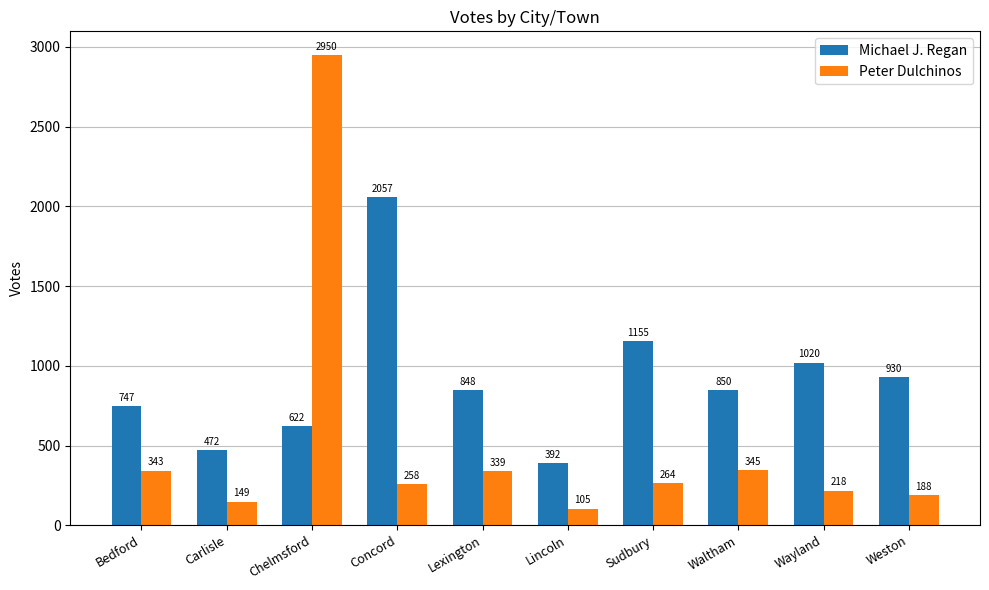

Reading left to right, extract all data points from this chart.

Michael J. Regan: 747	472	622	2057	848	392	1155	850	1020	930
Peter Dulchinos: 343	149	2950	258	339	105	264	345	218	188